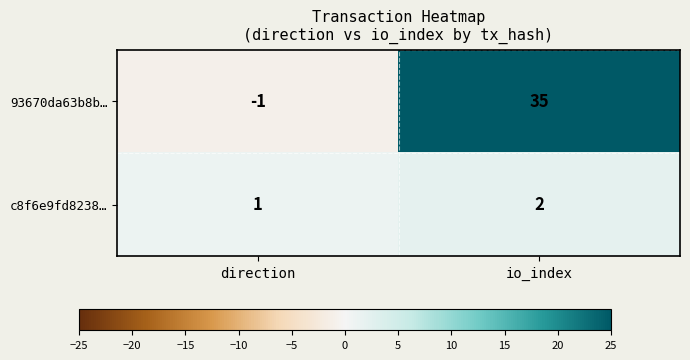

At how many categories does at least one series exceed 19?

1